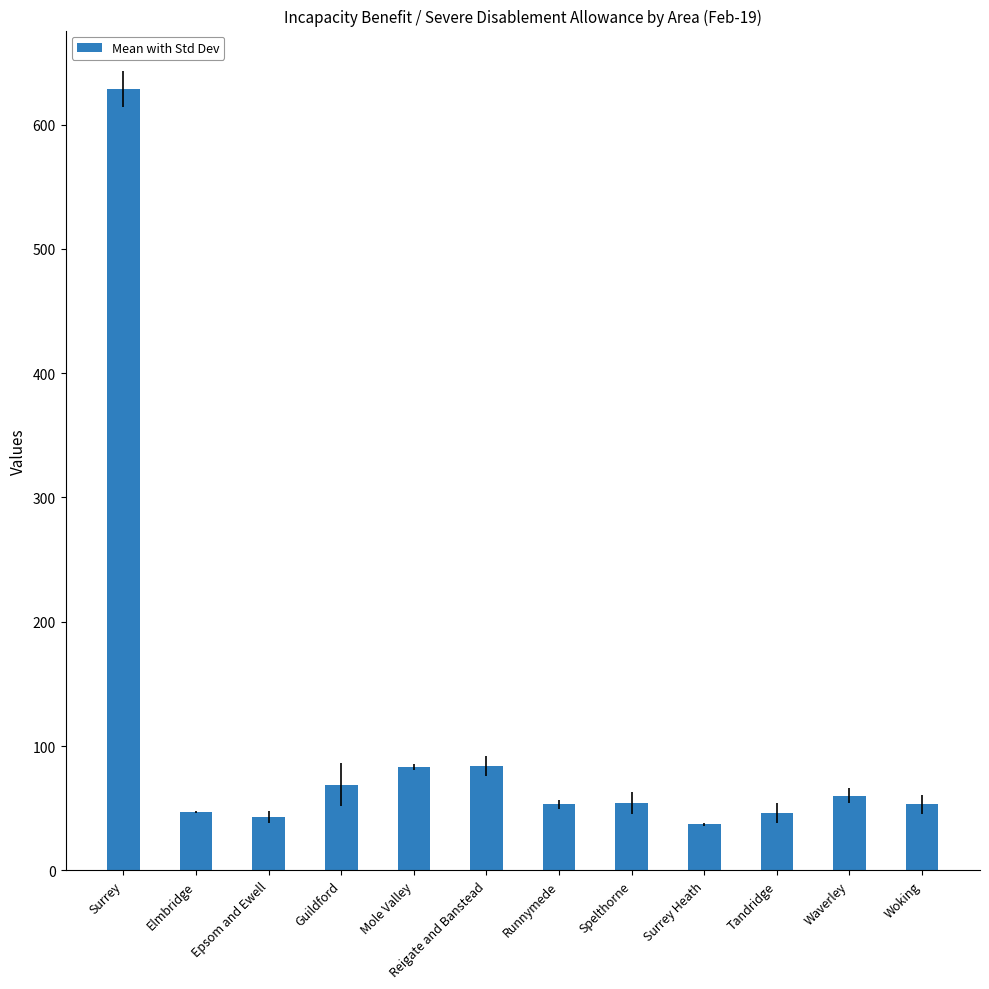

What is the label of the 12th bar from the left?

Woking